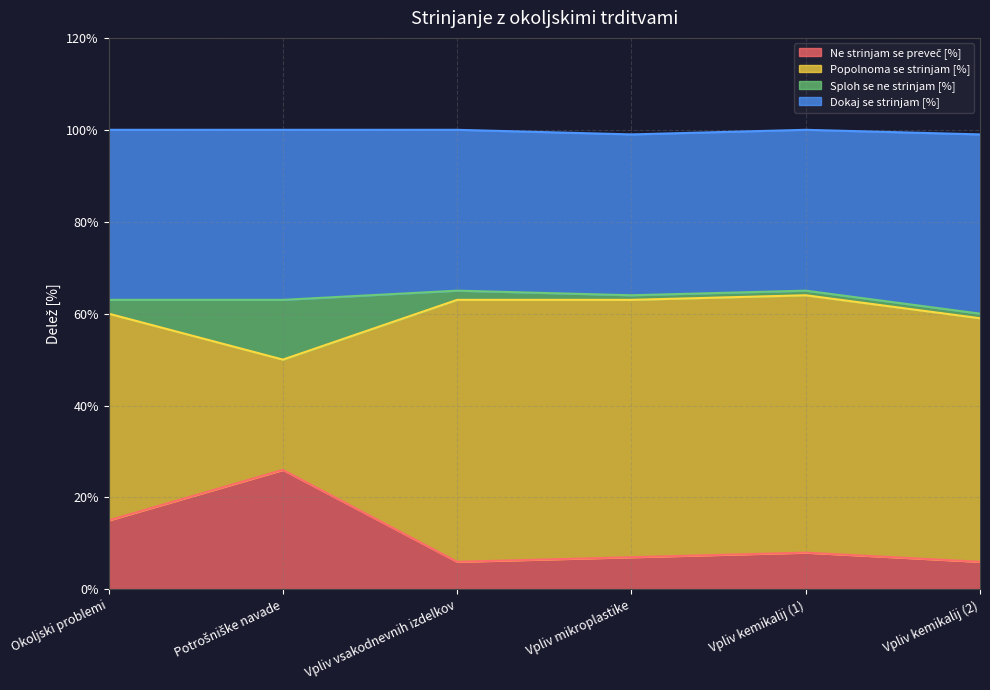

Which has a higher value, Vpliv kemikalij (2) or Vpliv mikroplastike?

Vpliv mikroplastike